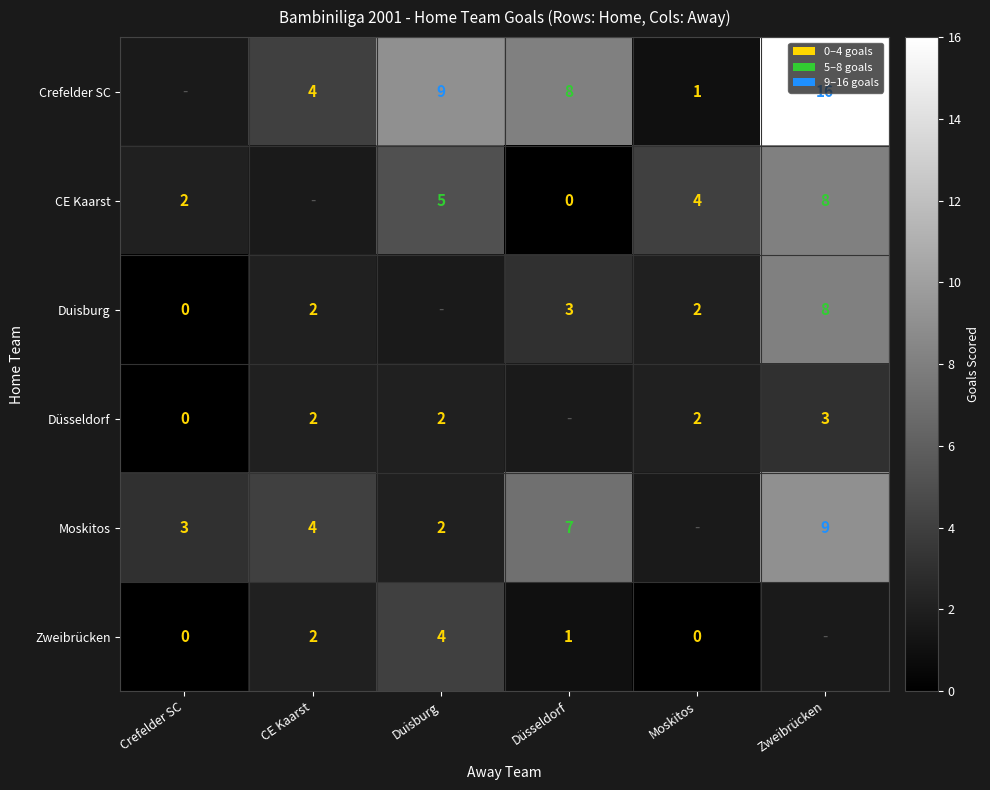

The value of Moskitos at Düsseldorf is 11. True or false?

False